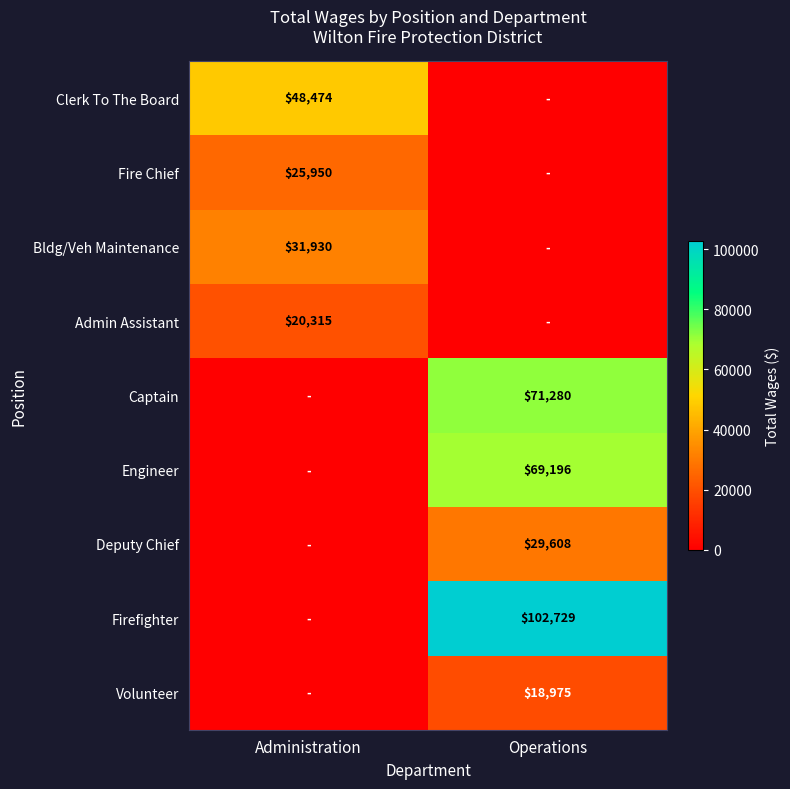

True or false: Clerk To The Board has a value of 48474 at Administration.

True